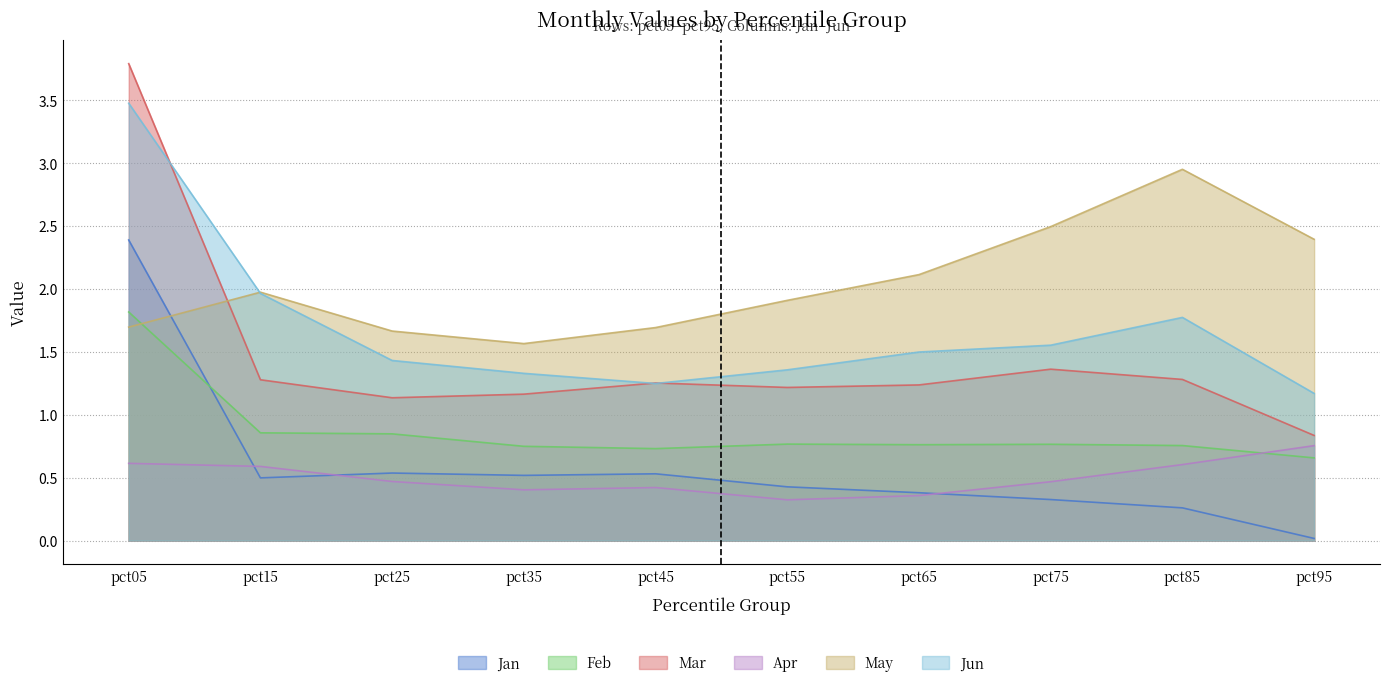

What is the average value of the Apr series?

0.5